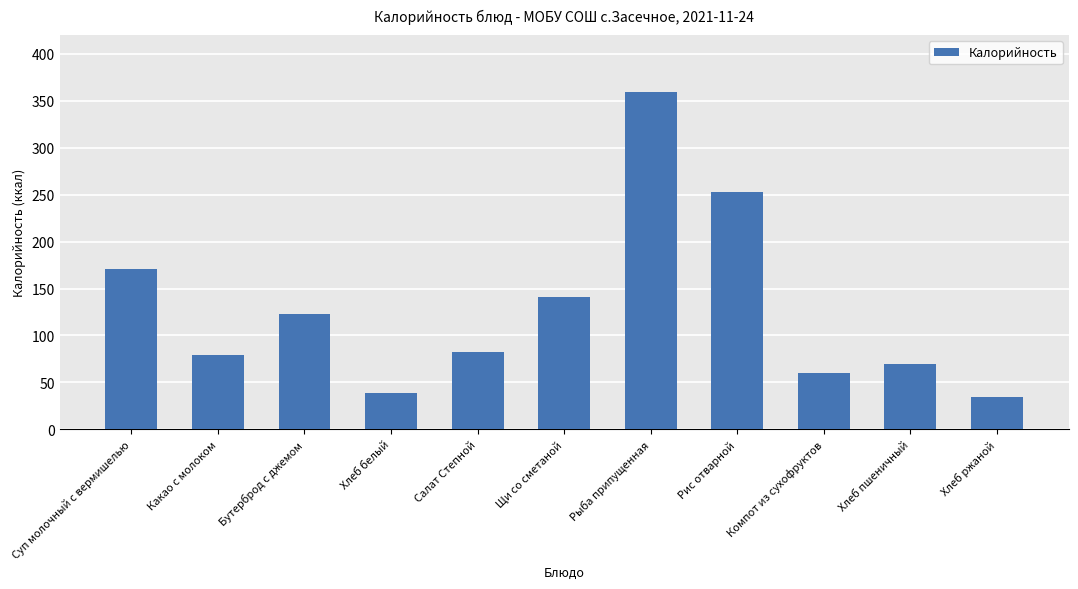

The value at Хлеб пшеничный is 26. True or false?

False